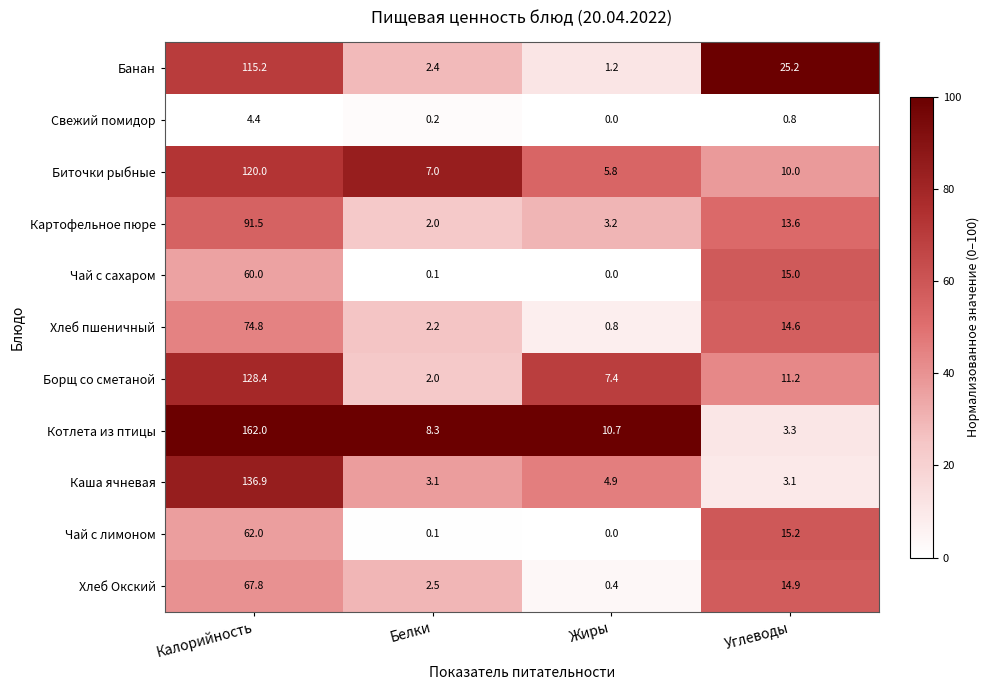

What is the total value across all series at Белки?

29.9